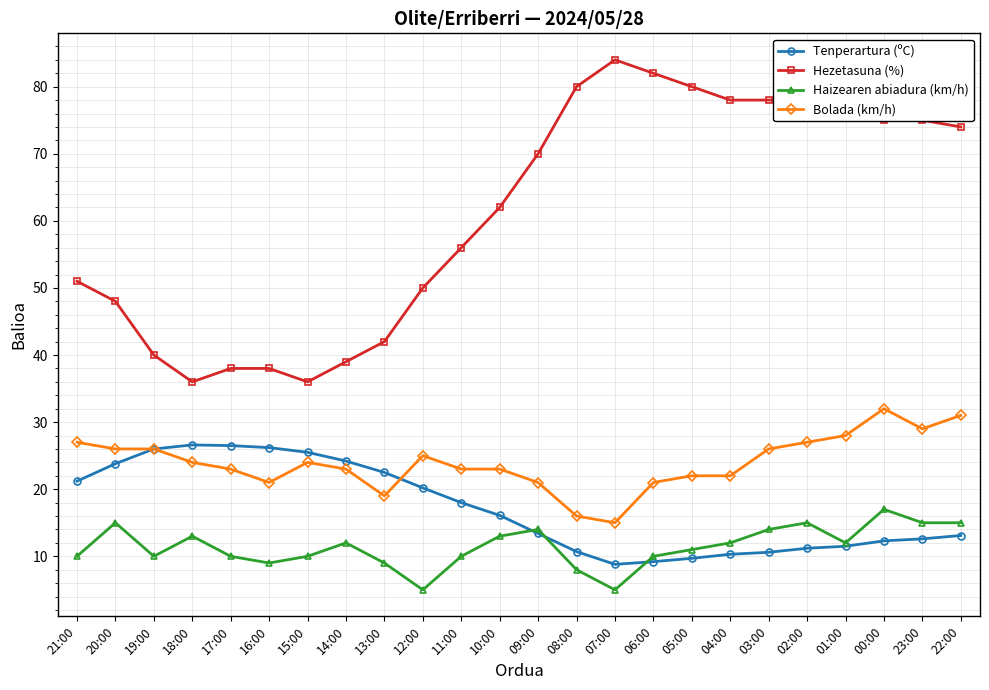

True or false: Tenperartura (ºC) and Hezetasuna (%) intersect in this chart.

False